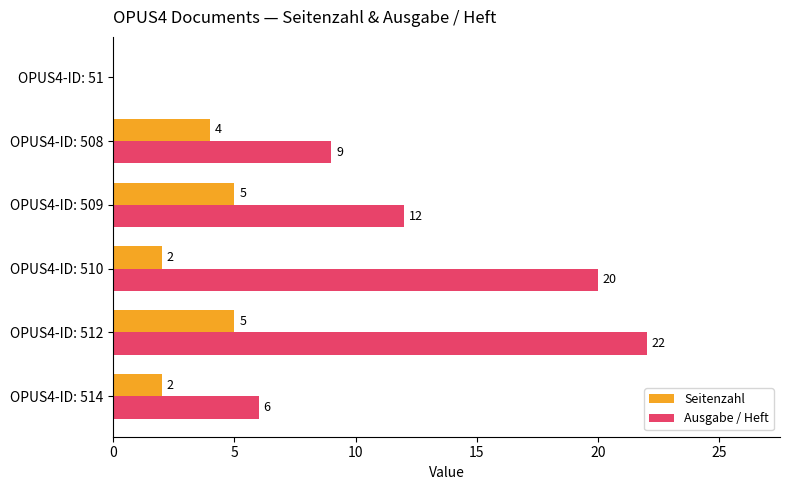

What are all the series names shown in the legend?

Seitenzahl, Ausgabe / Heft